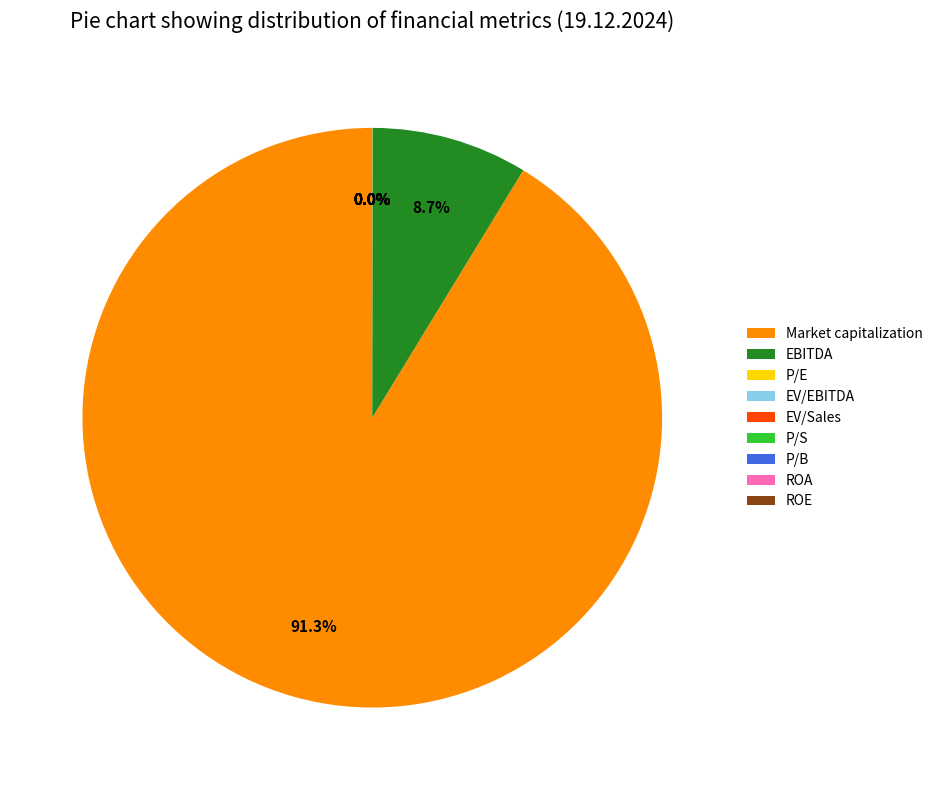

Which slice is the largest?

Market capitalization